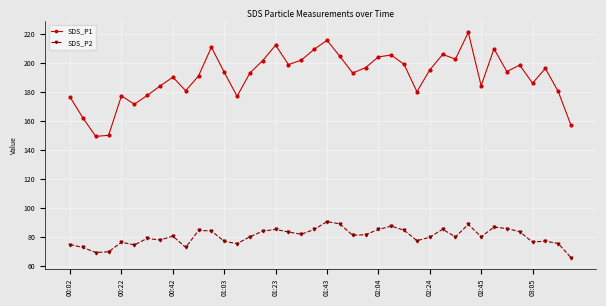

What is the maximum value for SDS_P2?

90.3